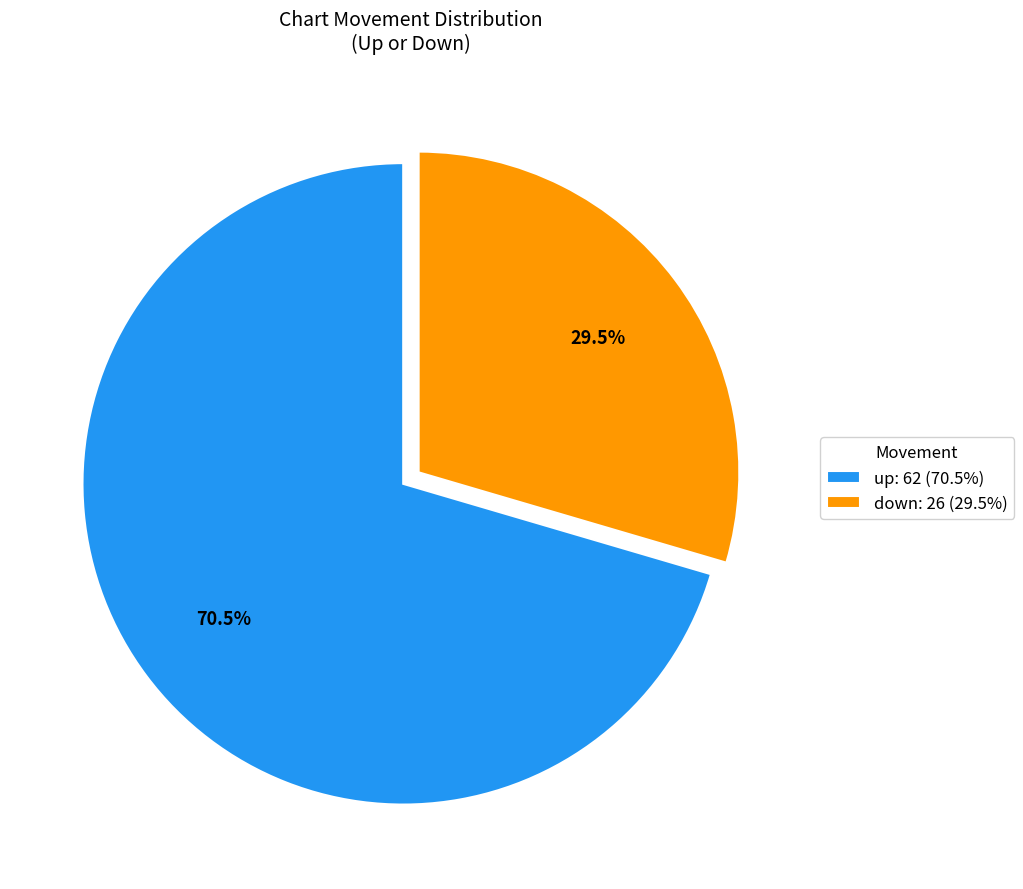

Is there any slice that represents more than half of the pie?

Yes